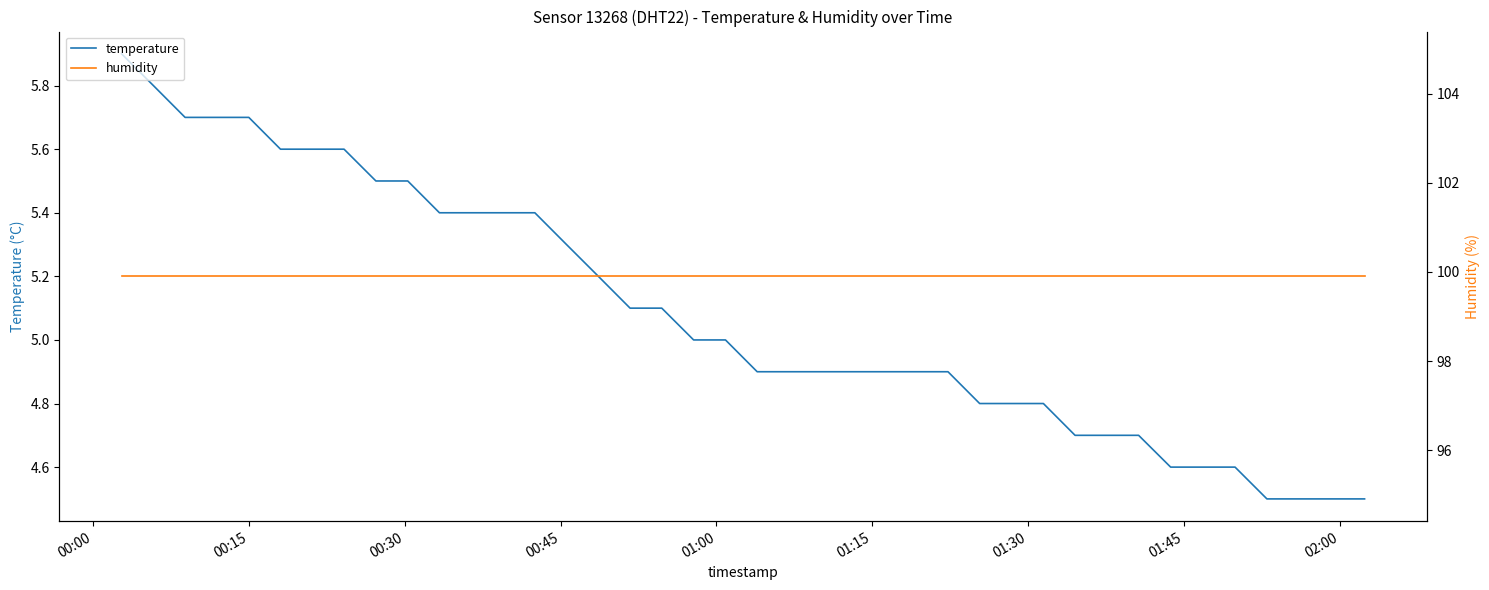

True or false: temperature and humidity intersect in this chart.

False